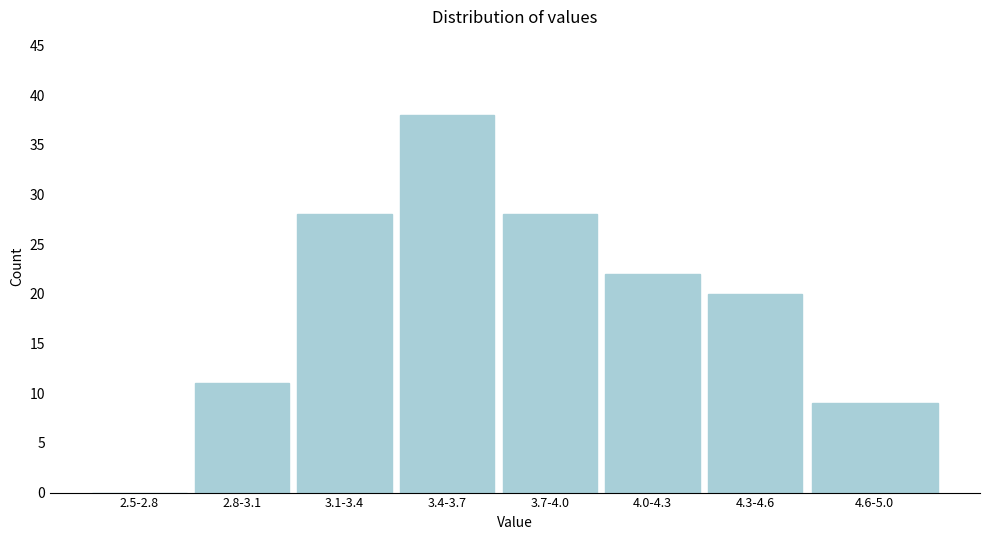

Reading left to right, transcribe all the data shown in this chart.

2.5-2.8=0	2.8-3.1=11	3.1-3.4=28	3.4-3.7=38	3.7-4.0=28	4.0-4.3=22	4.3-4.6=20	4.6-5.0=9